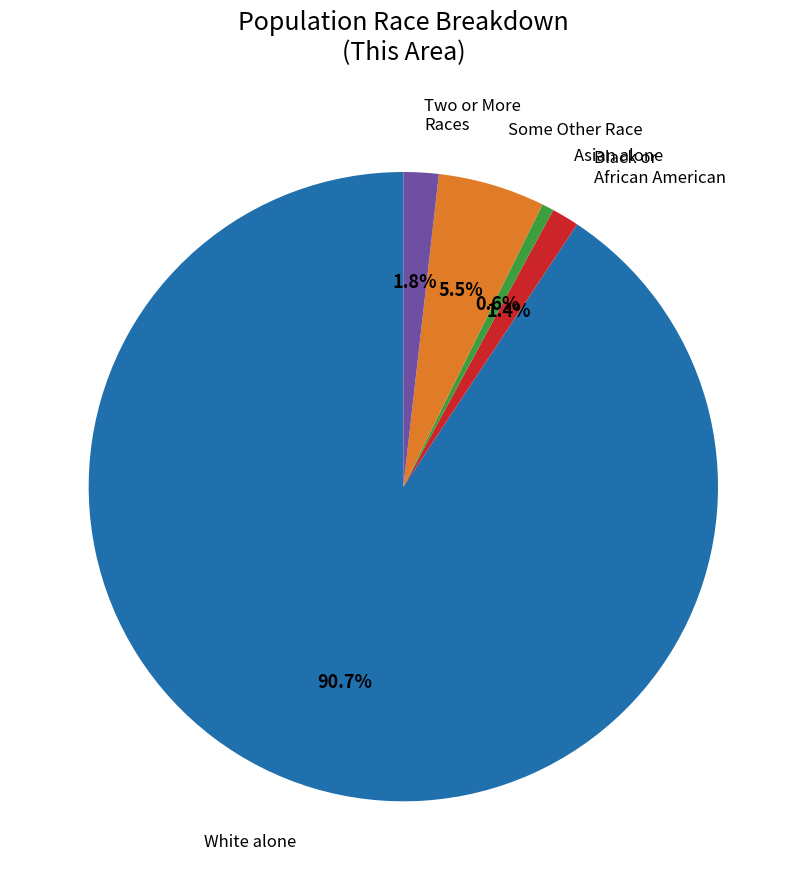

Is there a majority slice in this chart?

Yes